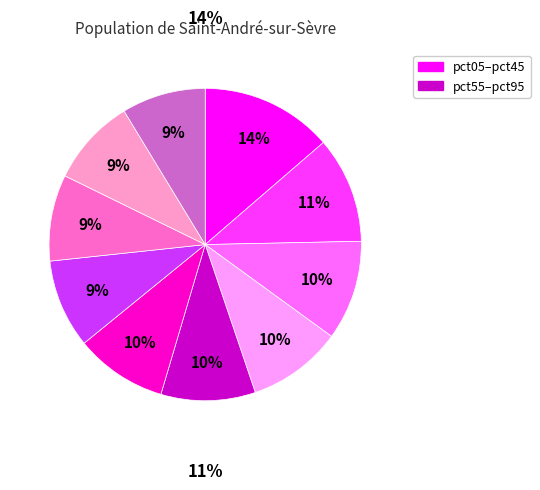

Does any single category account for the majority?

No